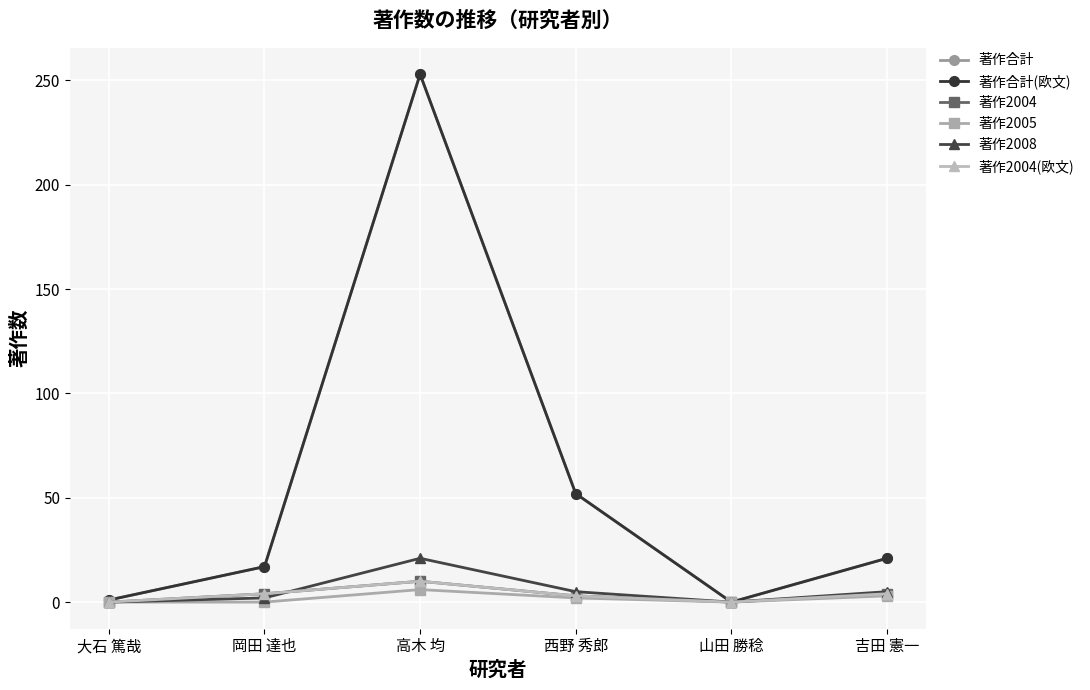

How many lines are shown in the chart?

6